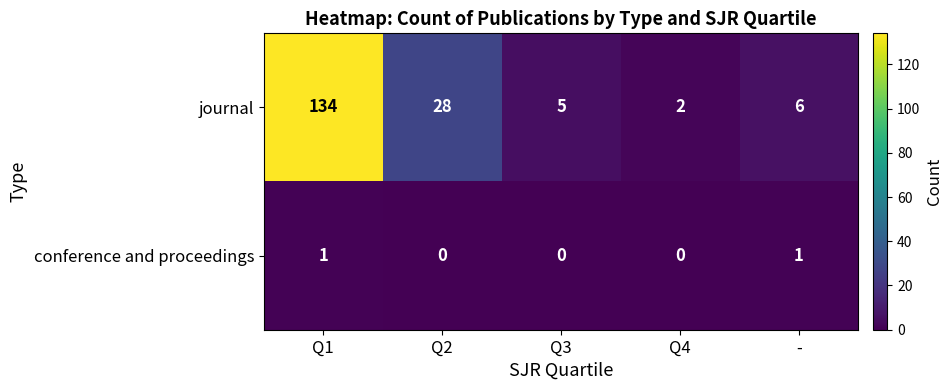

How many distinct data groups are displayed?

2